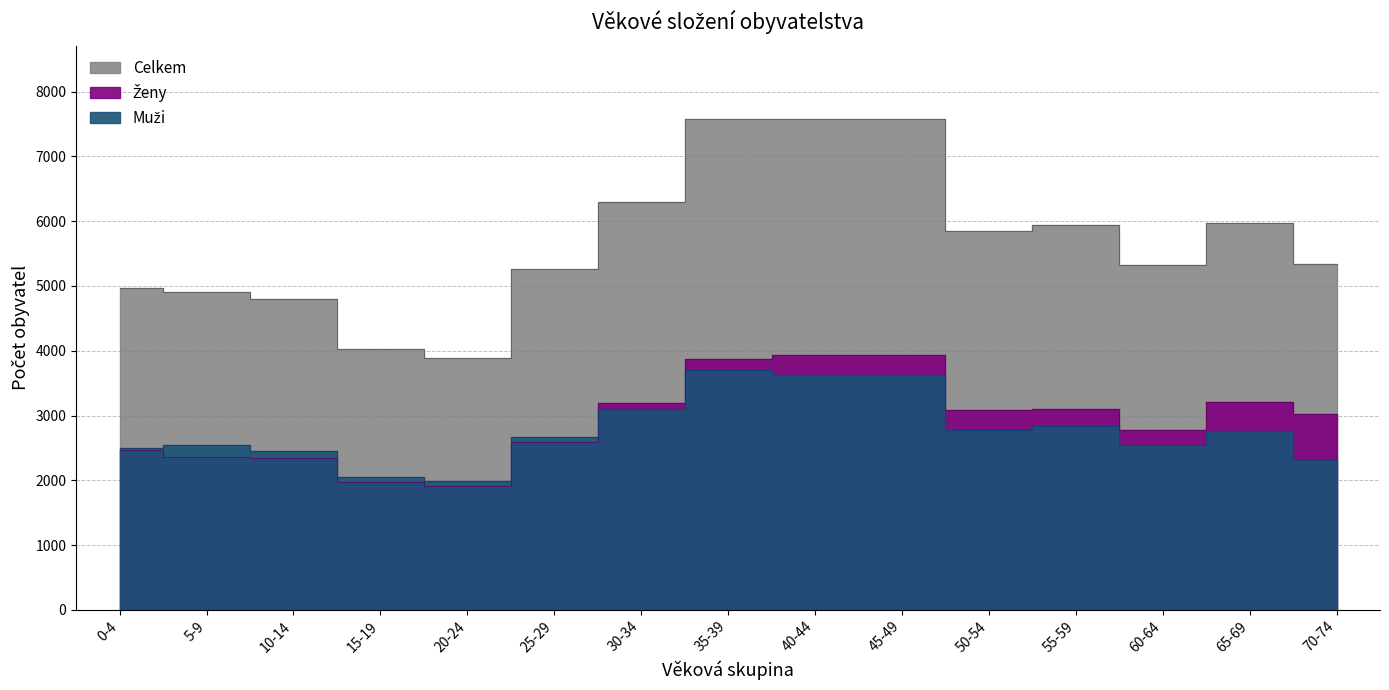

At which category is the sum across all series the highest?

35-39